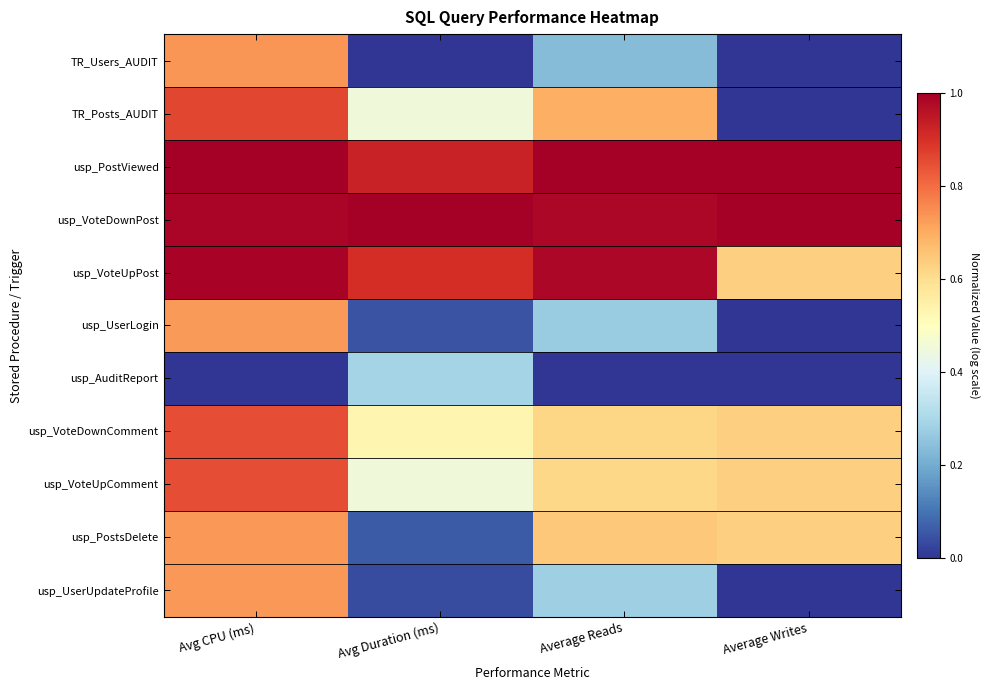

List the series in order of their peak value, highest first.

usp_PostViewed, usp_VoteDownPost, usp_VoteUpPost, TR_Posts_AUDIT, usp_VoteDownComment, usp_VoteUpComment, TR_Users_AUDIT, usp_PostsDelete, usp_UserUpdateProfile, usp_UserLogin, usp_AuditReport